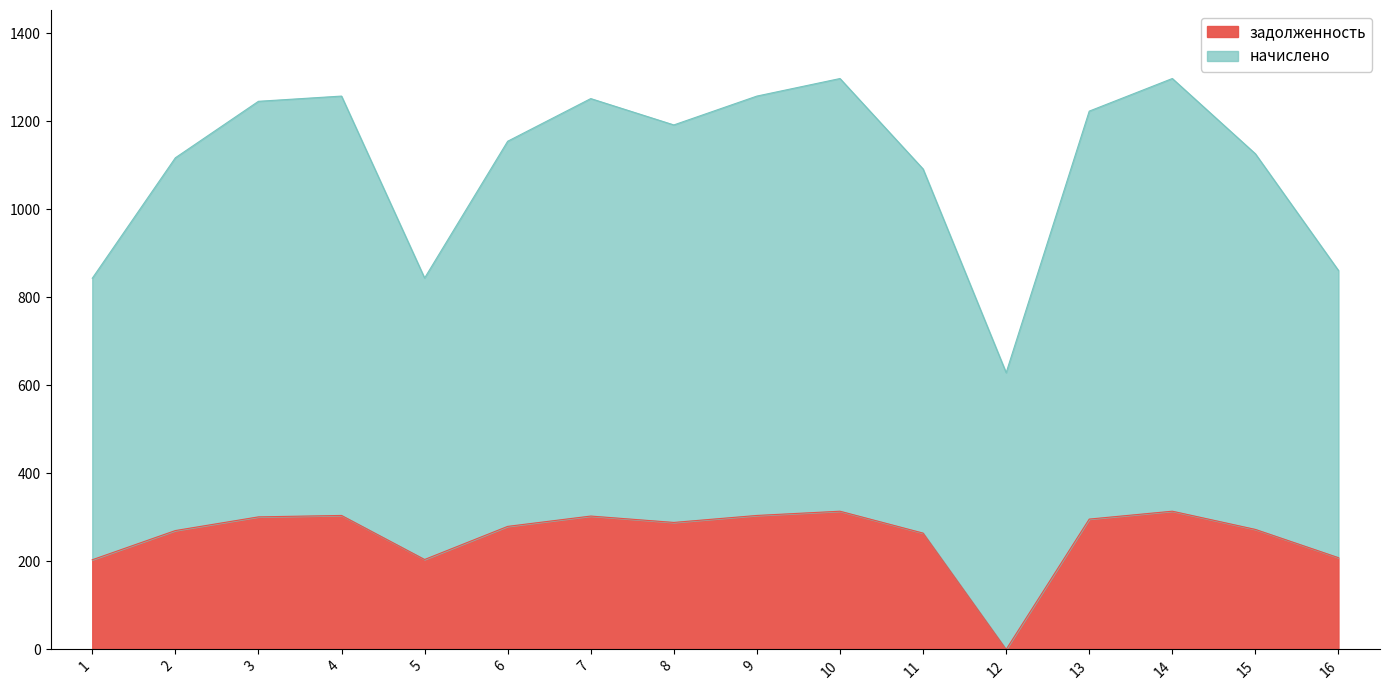

Rank the categories by value from highest to lowest.

14, 10, 4, 9, 7, 3, 13, 8, 6, 15, 2, 11, 16, 5, 1, 12